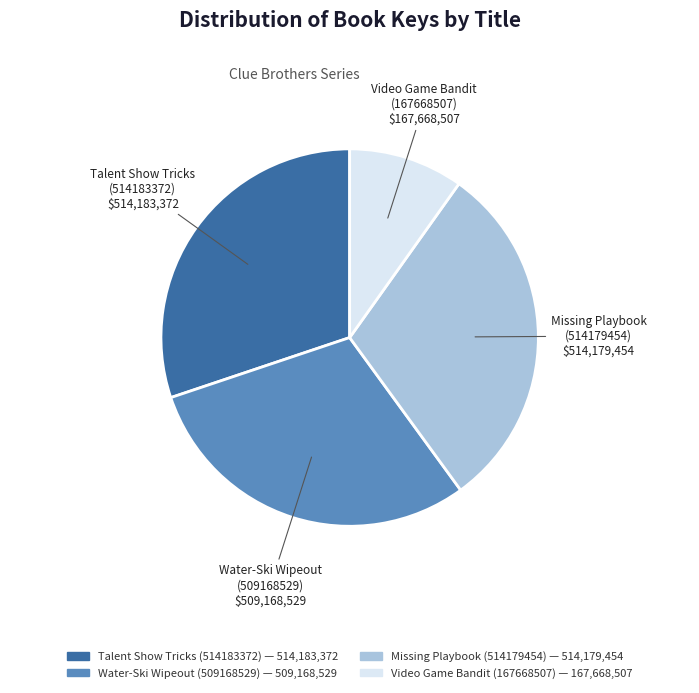

Combined, do Water-Ski Wipeout (509168529) and Video Game Bandit (167668507) account for over 50%?

No